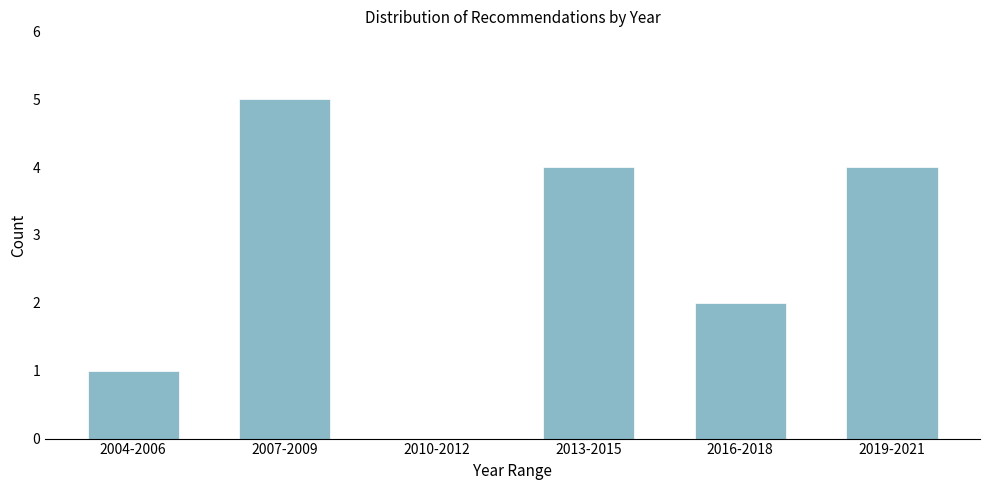

What is the ratio of the value at 2004-2006 to the value at 2016-2018?

0.5